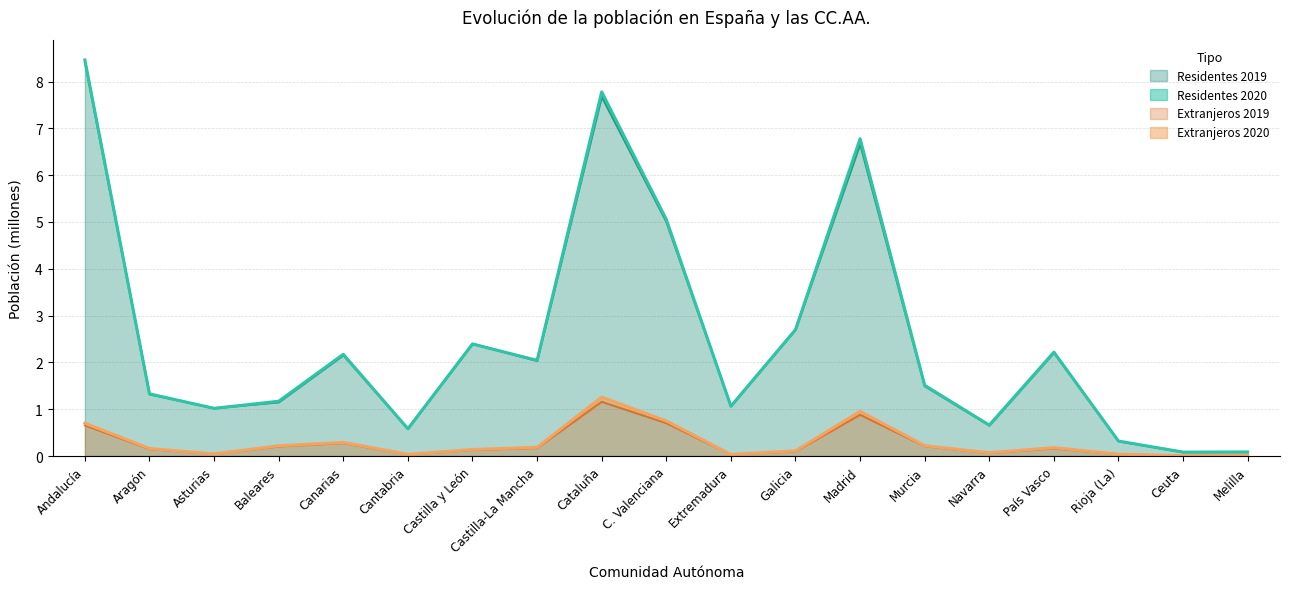

At which category is the sum across all series the highest?

Andalucía